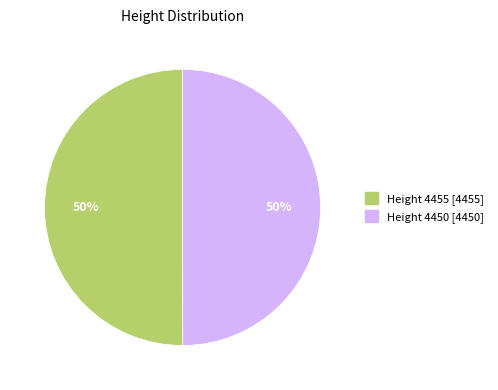

Is the sum of Height 4450 and Height 4455 greater than half?

Yes